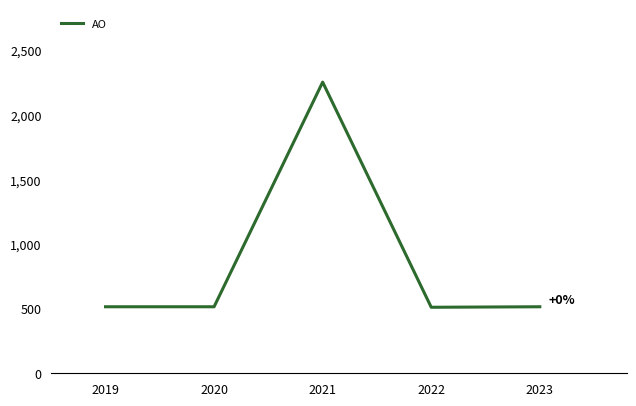

Is it true that the value at 2023 is 515?

True